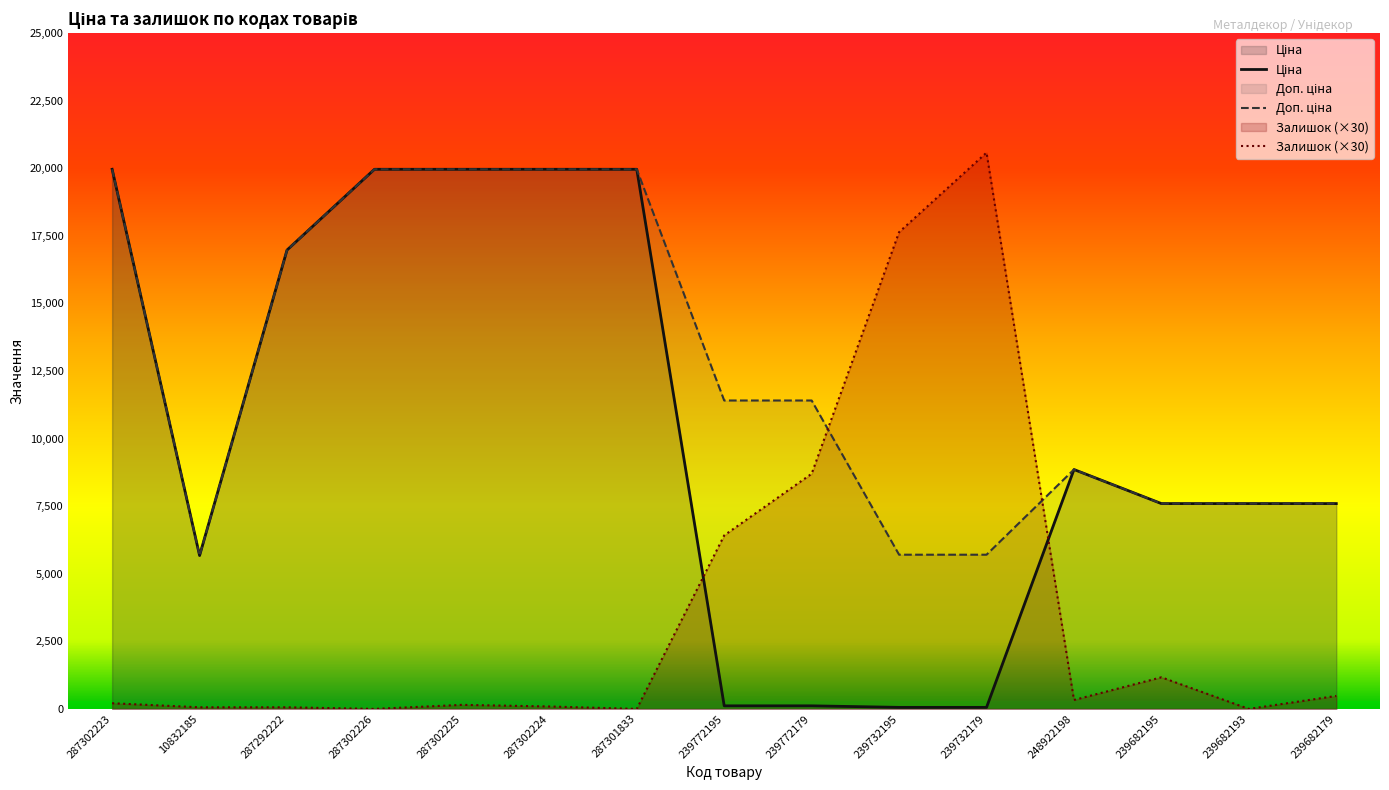

True or false: Залишок and Ціна intersect in this chart.

True